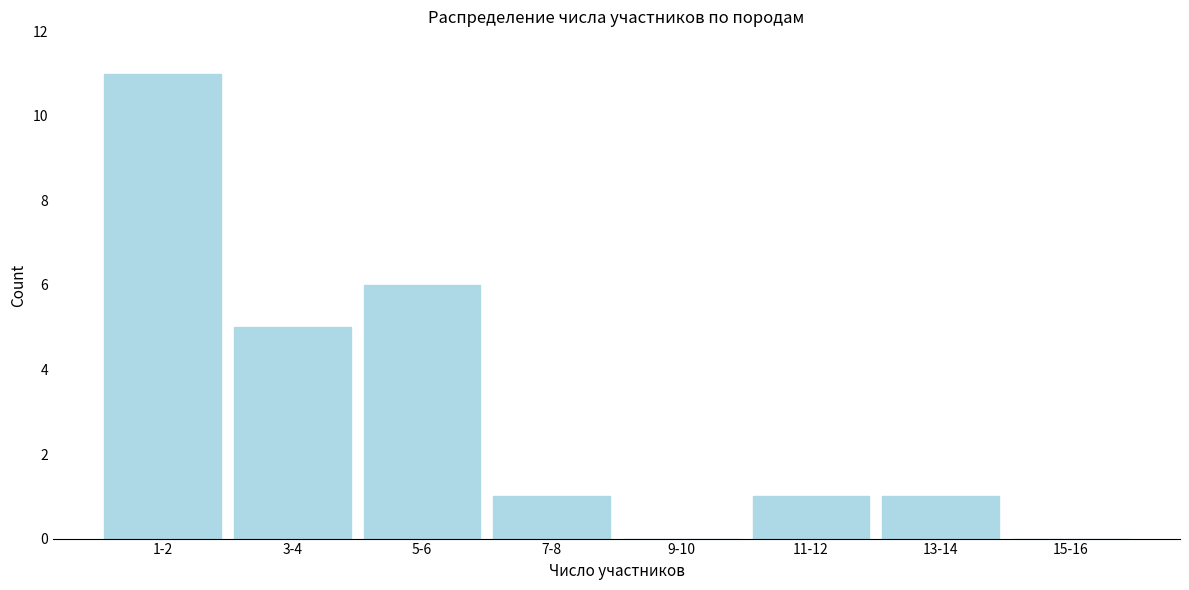

Reading left to right, transcribe all the data shown in this chart.

1-2=11	3-4=5	5-6=6	7-8=1	9-10=0	11-12=1	13-14=1	15-16=0